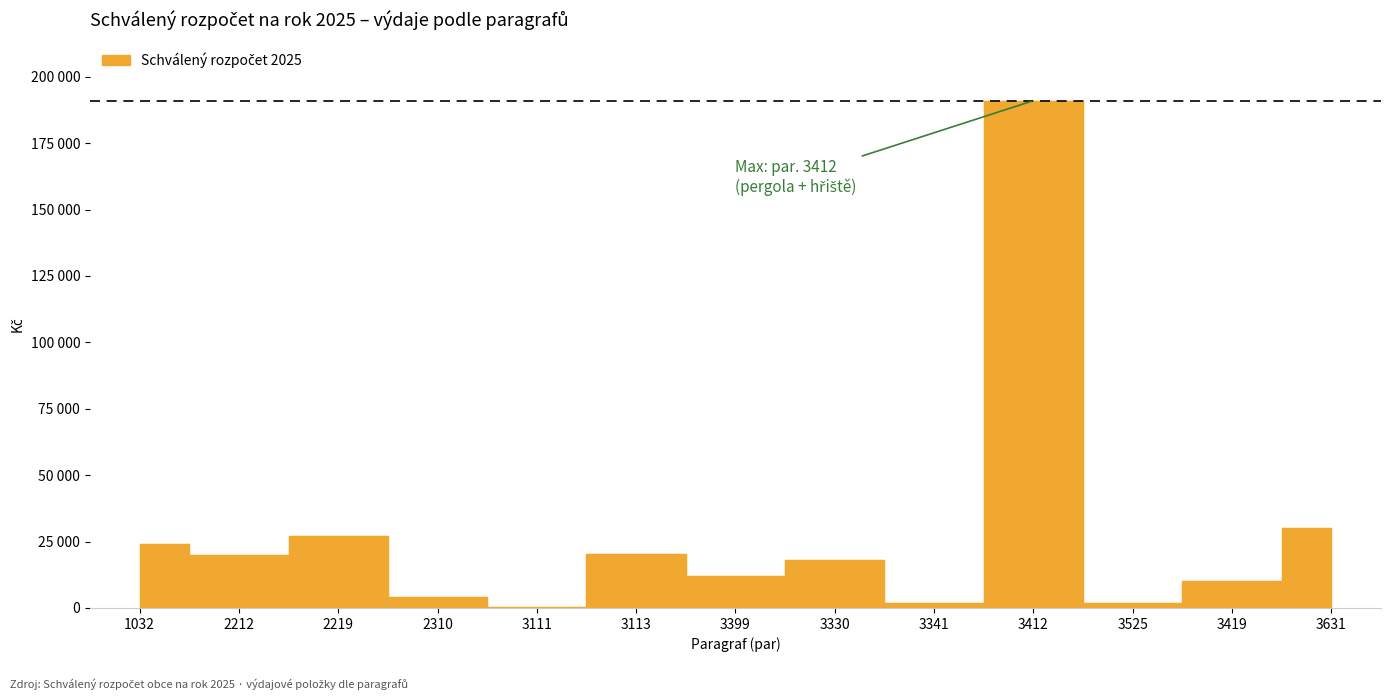

Which label corresponds to the largest value in the chart?

3412